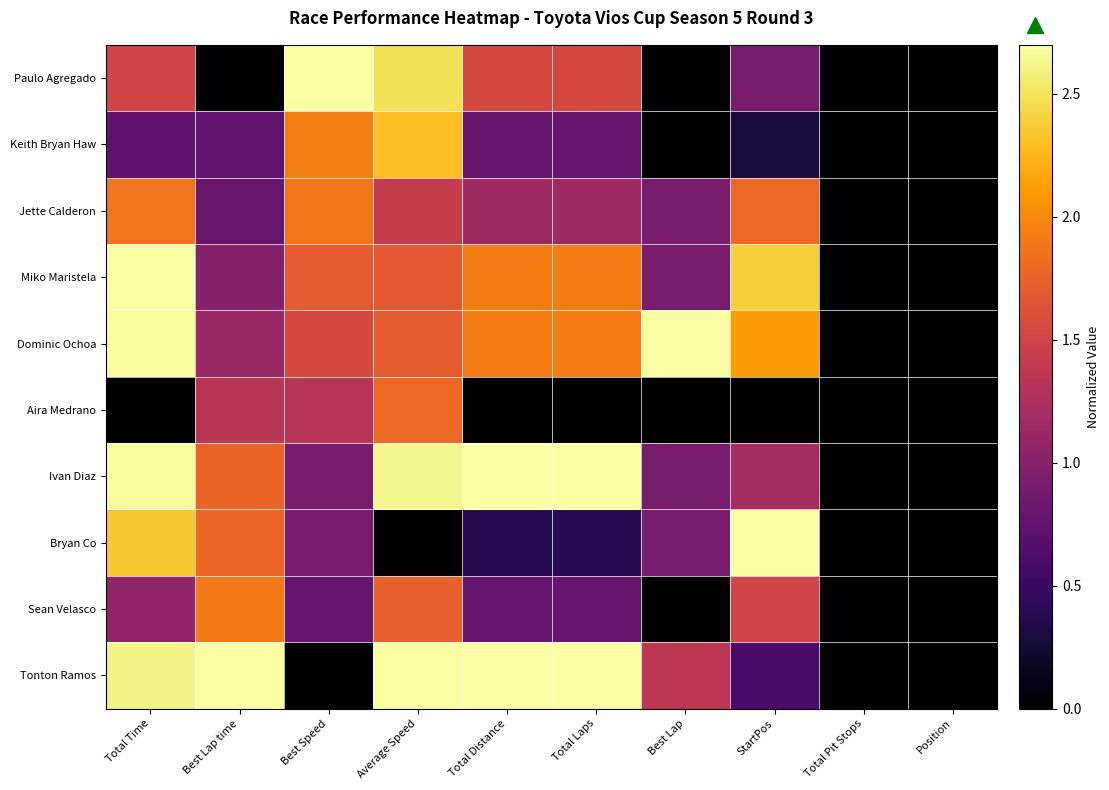

Reading left to right, what are all the values shown in this chart?

Paulo Agregado: Total Time=1.5	Best Lap time=0.0	Best Speed=2.7	Average Speed=2.5	Total Distance=1.5	Total Laps=1.5	Best Lap=0.0	StartPos=0.9	Total Pit Stops=0.0	Position=0.0
Keith Bryan Haw: Total Time=0.7	Best Lap time=0.8	Best Speed=1.9	Average Speed=2.3	Total Distance=0.8	Total Laps=0.8	Best Lap=0.0	StartPos=0.3	Total Pit Stops=0.0	Position=0.0
Jette Calderon: Total Time=1.9	Best Lap time=0.8	Best Speed=1.9	Average Speed=1.4	Total Distance=1.2	Total Laps=1.2	Best Lap=0.9	StartPos=1.8	Total Pit Stops=0.0	Position=0.0
Miko Maristela: Total Time=2.7	Best Lap time=1.0	Best Speed=1.7	Average Speed=1.7	Total Distance=1.9	Total Laps=1.9	Best Lap=0.9	StartPos=2.4	Total Pit Stops=0.0	Position=0.0
Dominic Ochoa: Total Time=2.7	Best Lap time=1.1	Best Speed=1.6	Average Speed=1.7	Total Distance=1.9	Total Laps=1.9	Best Lap=2.7	StartPos=2.1	Total Pit Stops=0.0	Position=0.0
Aira Medrano: Total Time=0.0	Best Lap time=1.3	Best Speed=1.3	Average Speed=1.8	Total Distance=0.0	Total Laps=0.0	Best Lap=0.0	StartPos=0.0	Total Pit Stops=0.0	Position=0.0
Ivan Diaz: Total Time=2.7	Best Lap time=1.8	Best Speed=0.9	Average Speed=2.6	Total Distance=2.7	Total Laps=2.7	Best Lap=0.9	StartPos=1.2	Total Pit Stops=0.0	Position=0.0
Bryan Co: Total Time=2.4	Best Lap time=1.8	Best Speed=0.9	Average Speed=0.0	Total Distance=0.4	Total Laps=0.4	Best Lap=0.9	StartPos=2.7	Total Pit Stops=0.0	Position=0.0
Sean Velasco: Total Time=1.1	Best Lap time=1.9	Best Speed=0.8	Average Speed=1.7	Total Distance=0.8	Total Laps=0.8	Best Lap=0.0	StartPos=1.5	Total Pit Stops=0.0	Position=0.0
Tonton Ramos: Total Time=2.6	Best Lap time=2.7	Best Speed=0.0	Average Speed=2.7	Total Distance=2.7	Total Laps=2.7	Best Lap=1.4	StartPos=0.6	Total Pit Stops=0.0	Position=0.0